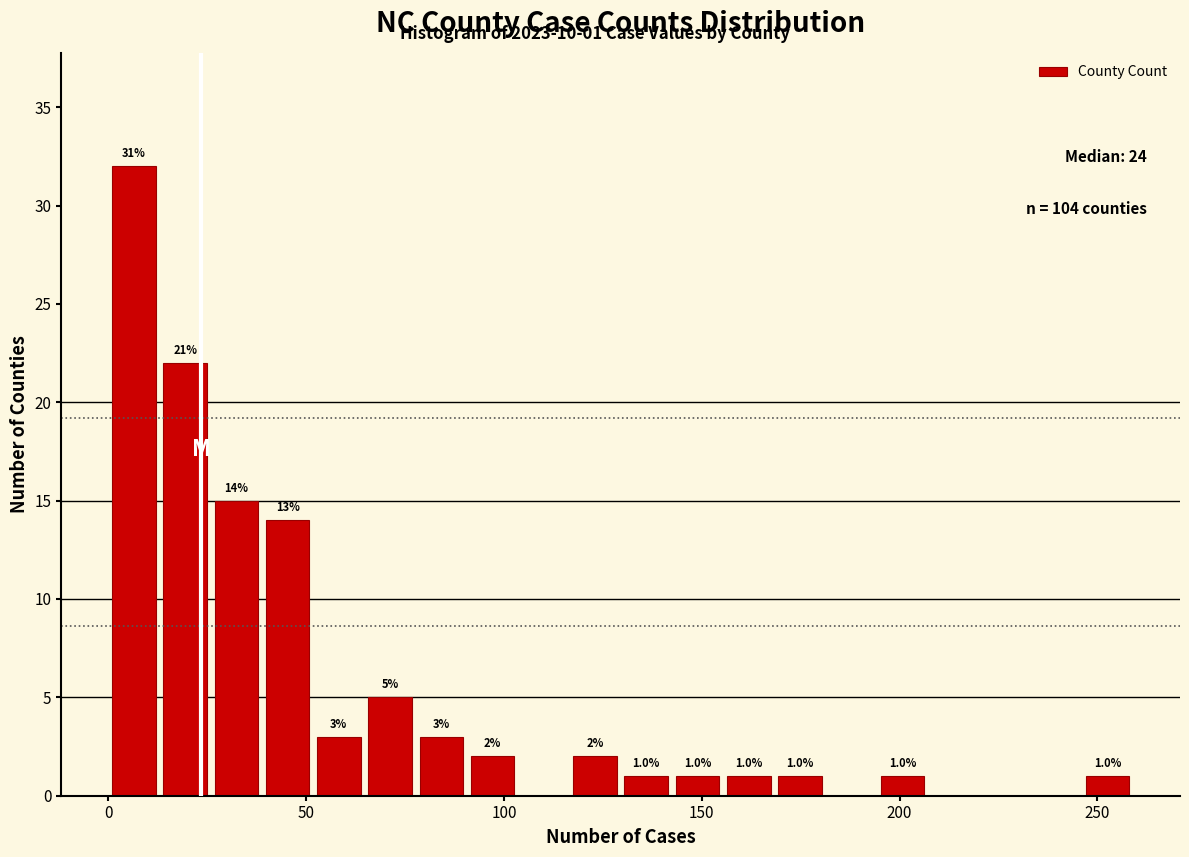

Around what value on the x-axis is the tallest bar? Give the approximate position of its centre, as read against the axis.

5